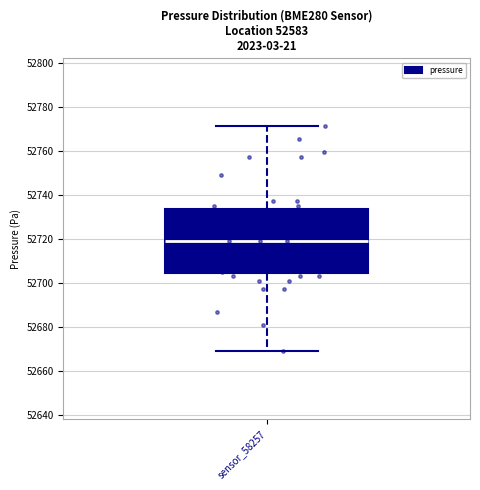

Read this box plot against the y-axis: the position of the median line, the range covered by the box, and the ends of both whiskers. The values are not printed on the chart, so give them approximately, as read against the axis.

median 52720, box 52704 to 52734, whiskers 52670 to 52772